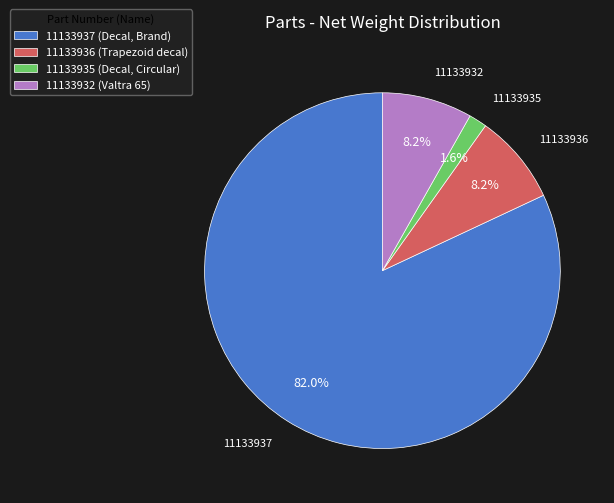

To the nearest percent, what is the average slice percentage?

25%